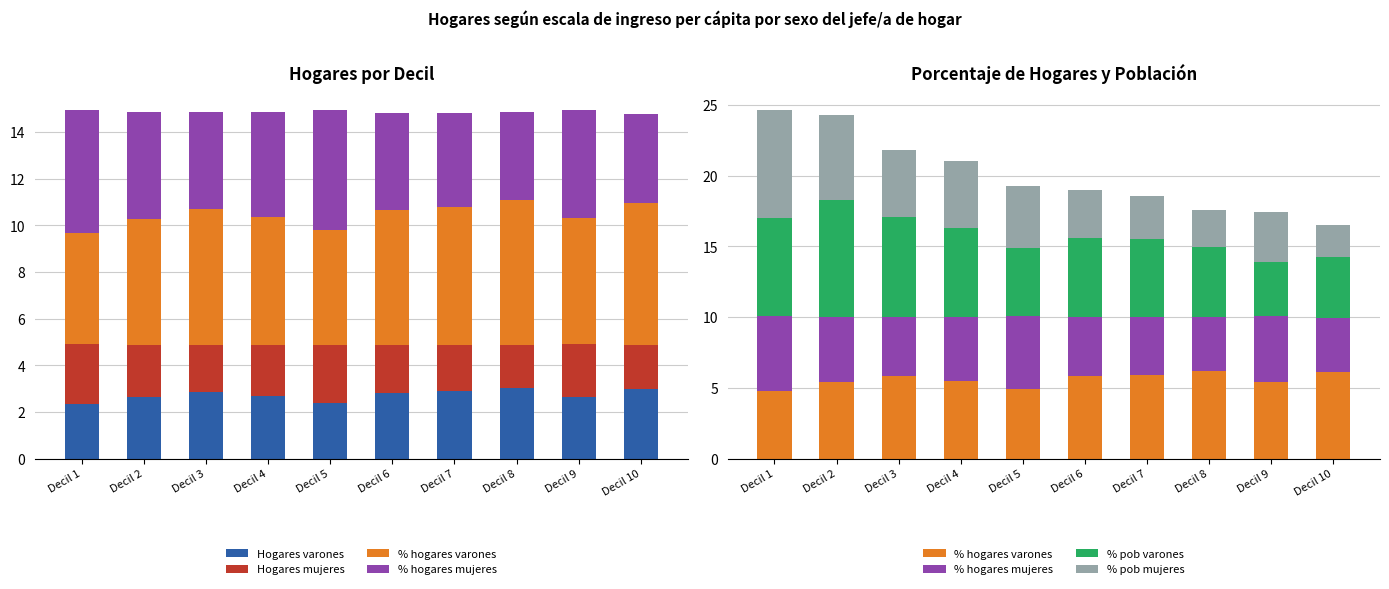

What is the average value of the % hogares mujeres series?

4.4